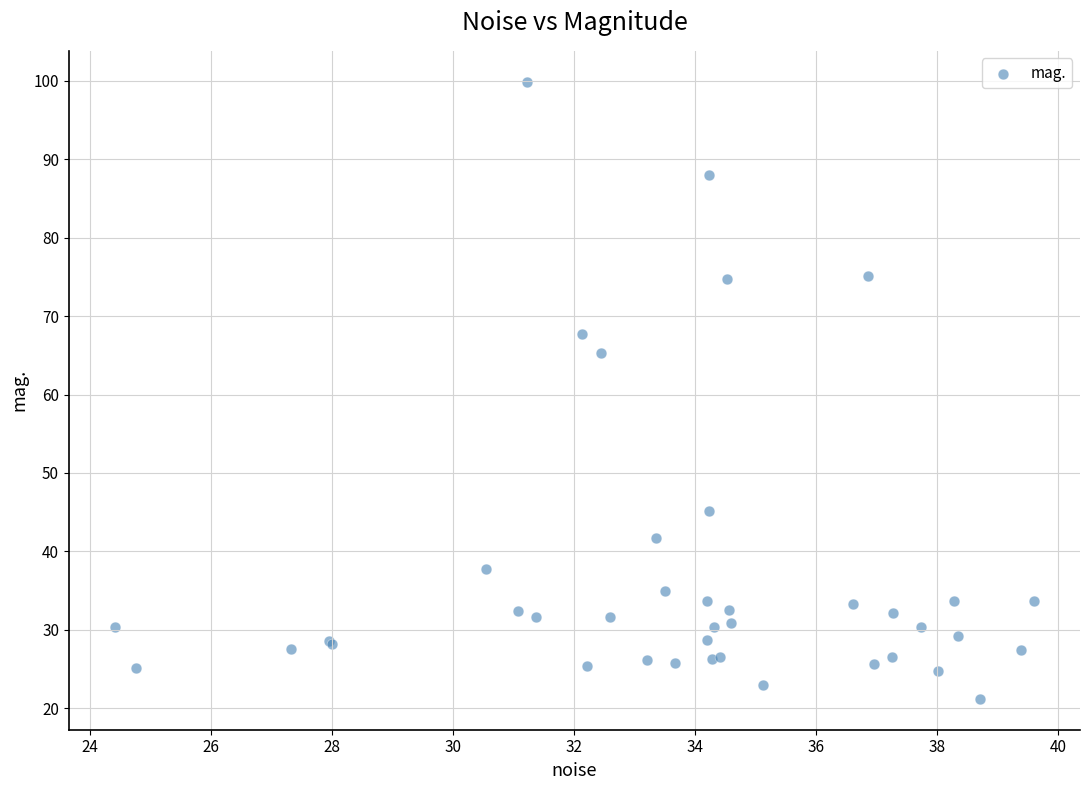

What Y value in the scatter plot is closest to 60?

65.3